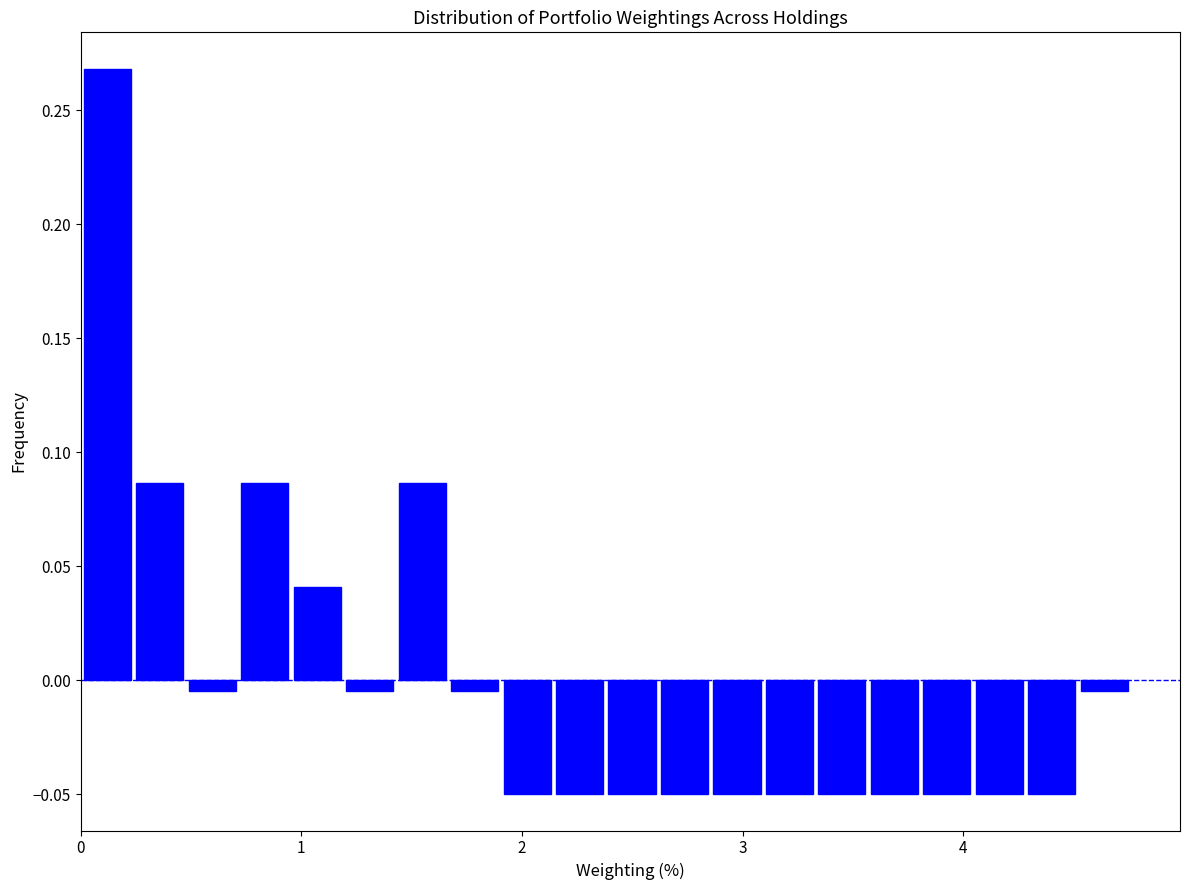

Read against the x-axis, roughly where is the centre of the tallest bar?

0.1